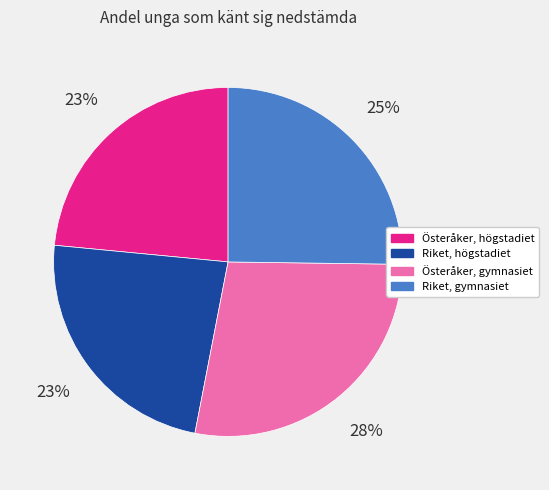

To the nearest percent, what is the average slice percentage?

25%